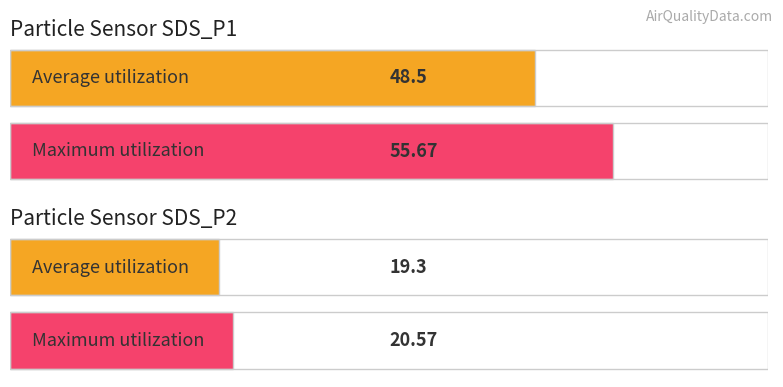

Reading left to right, transcribe all the data shown in this chart.

Average utilization: 48.5	19.3
Maximum utilization: 55.7	20.6